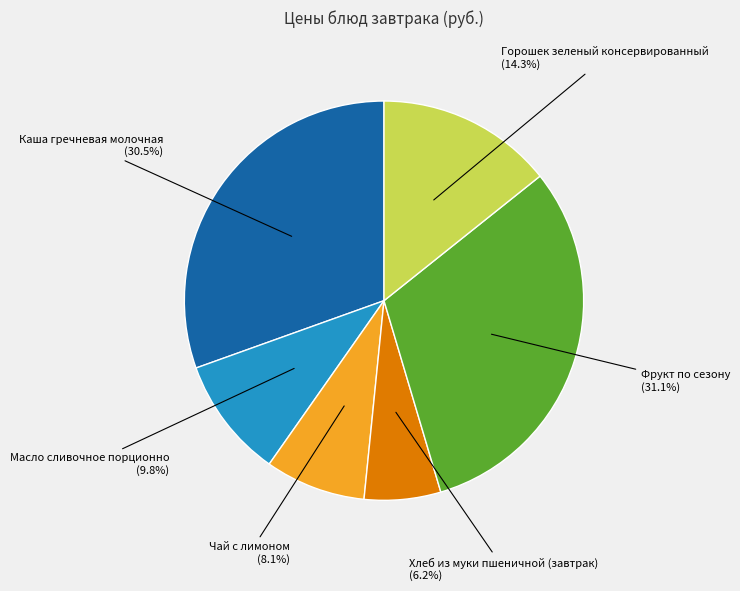

To the nearest percent, what is the difference between the Масло сливочное порционно and Каша гречневая молочная slice percentages?

21%